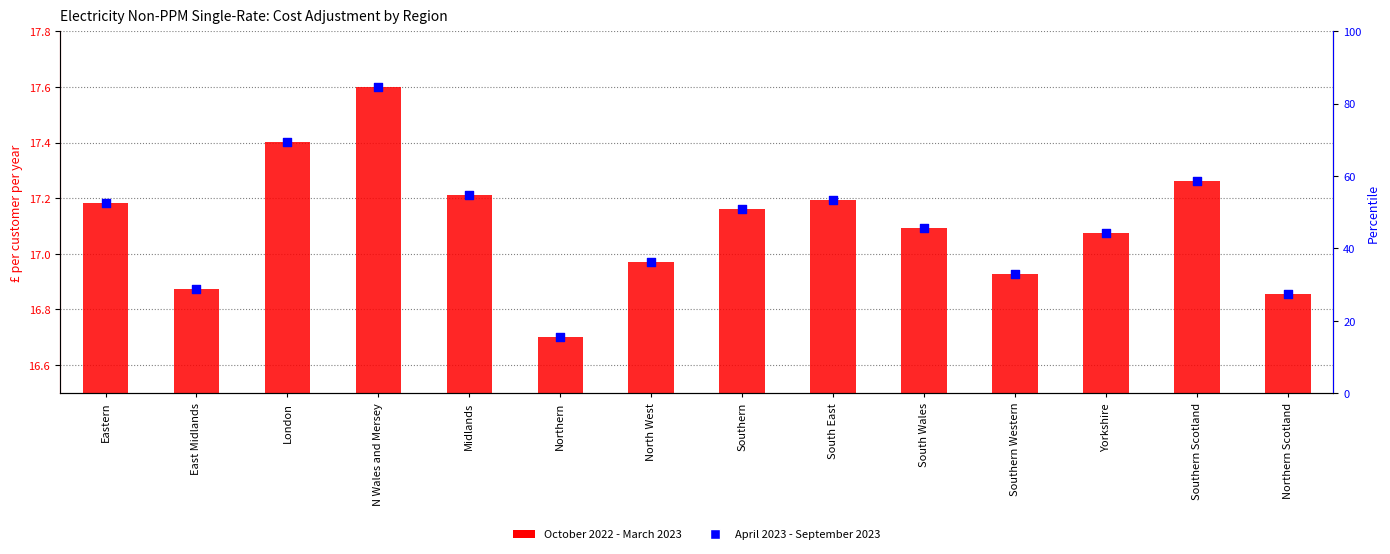

Which series has the largest Y range (max minus min)?

October 2022 - March 2023